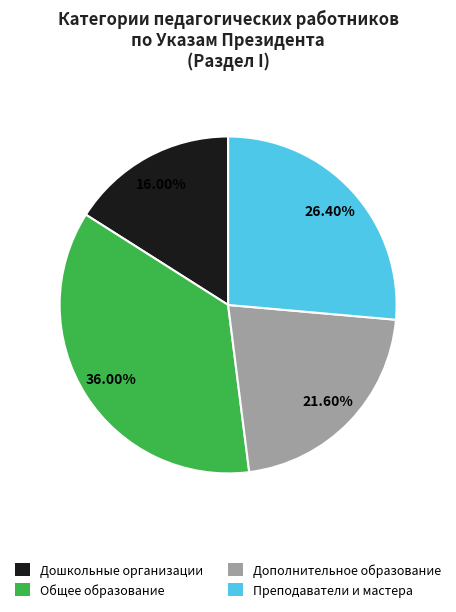

Is there a majority slice in this chart?

No